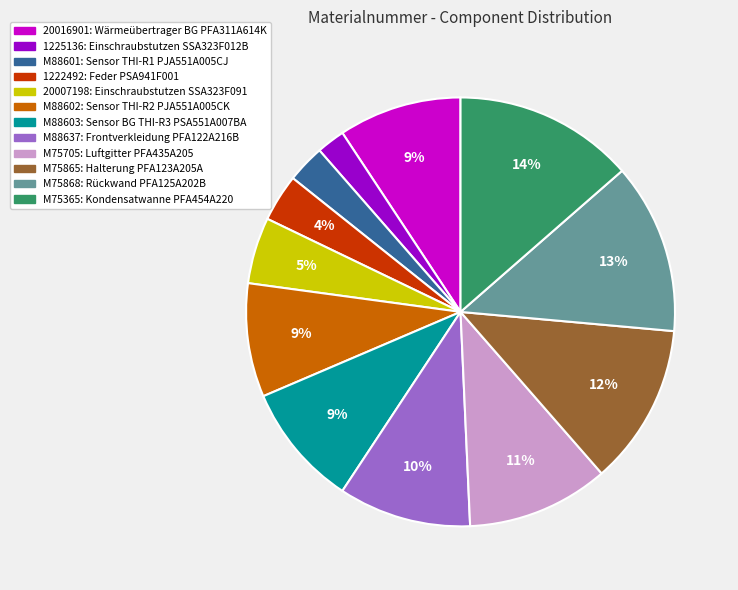

Is there a majority slice in this chart?

No